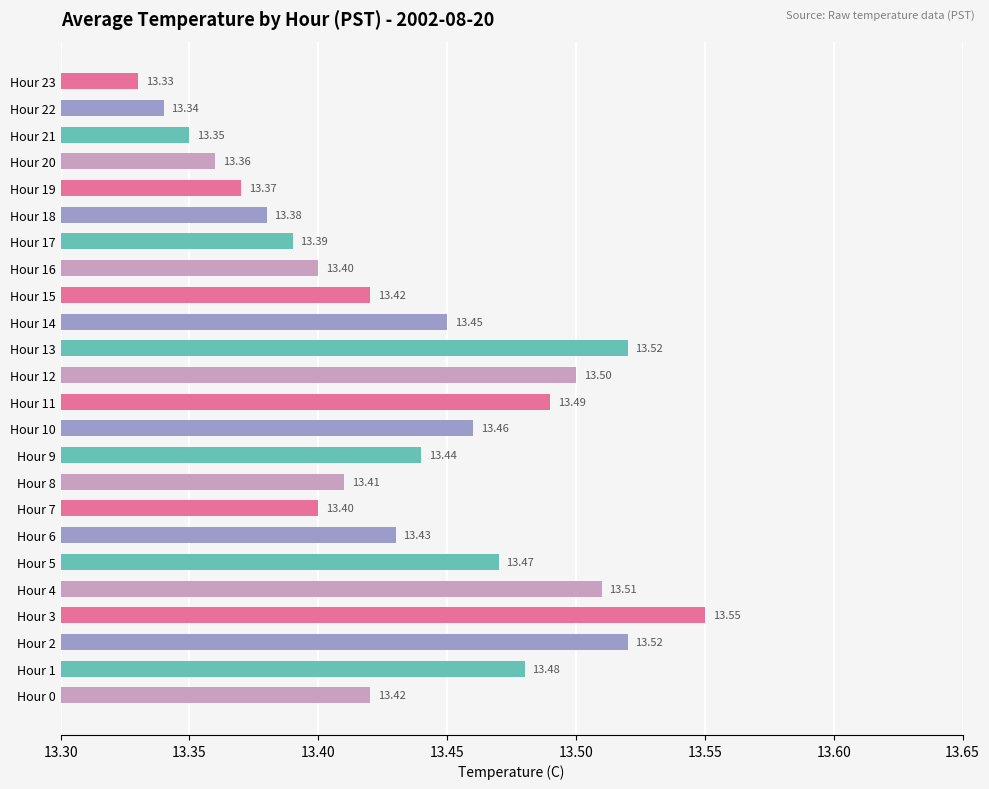

Which has a higher value, Hour 16 or Hour 12?

Hour 12